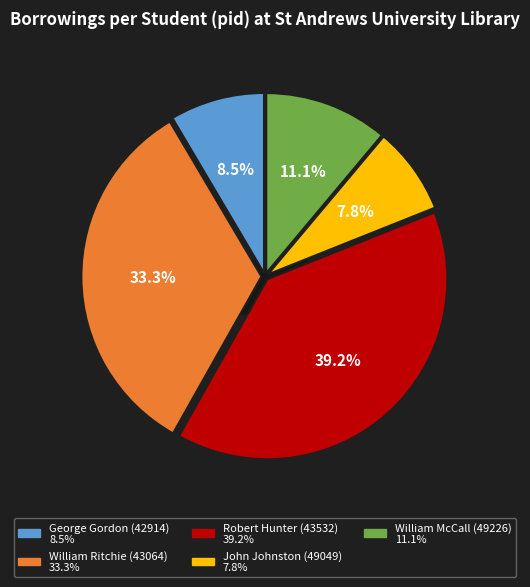

What percentage do John Johnston (49049) and George Gordon (42914) together represent?

16.3%